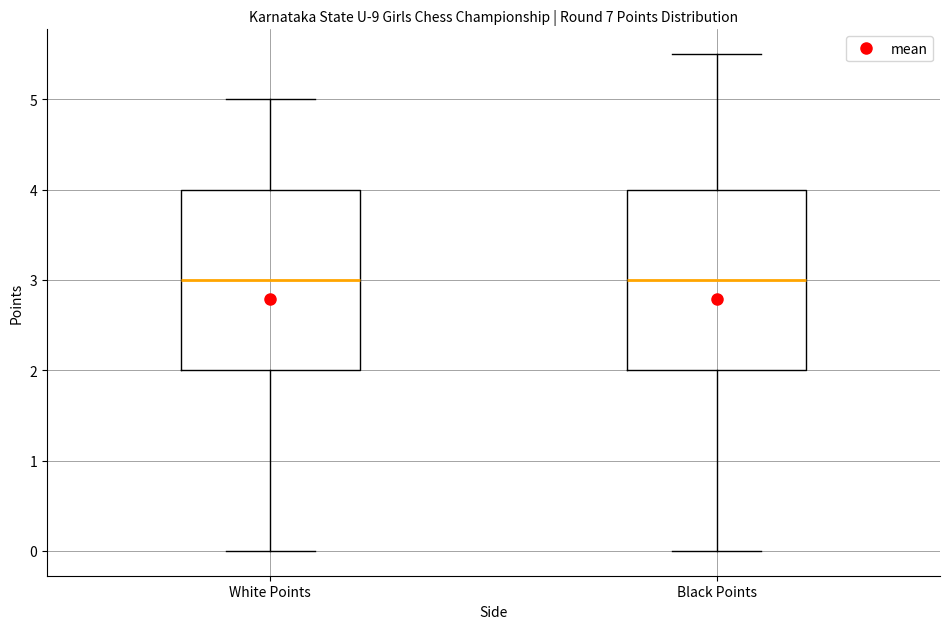

Where does the median line of the box for Black Points sit on the y-axis? The values are not printed on the chart, so give them approximately, as read against the axis.

3.0